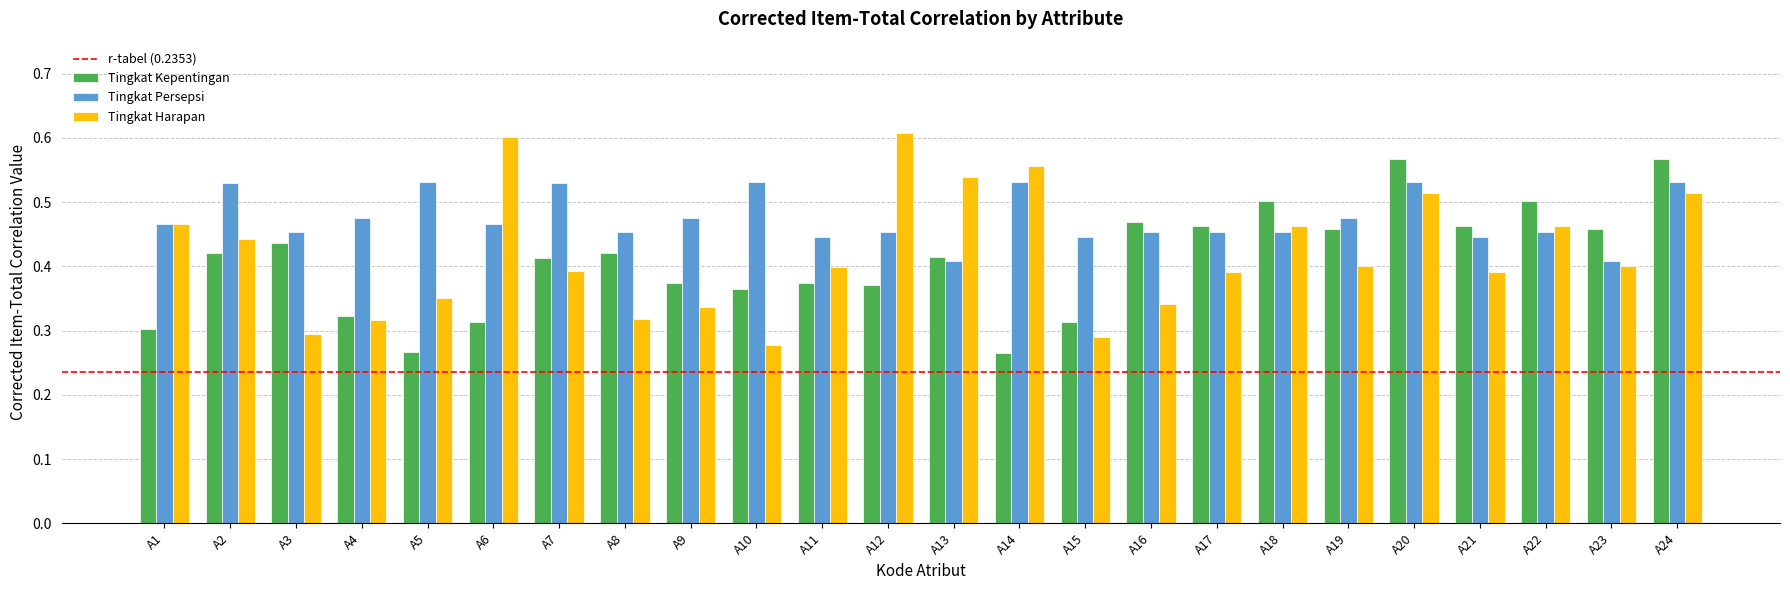

Count the Tingkat Kepentingan values in the range 0 to 1.

24